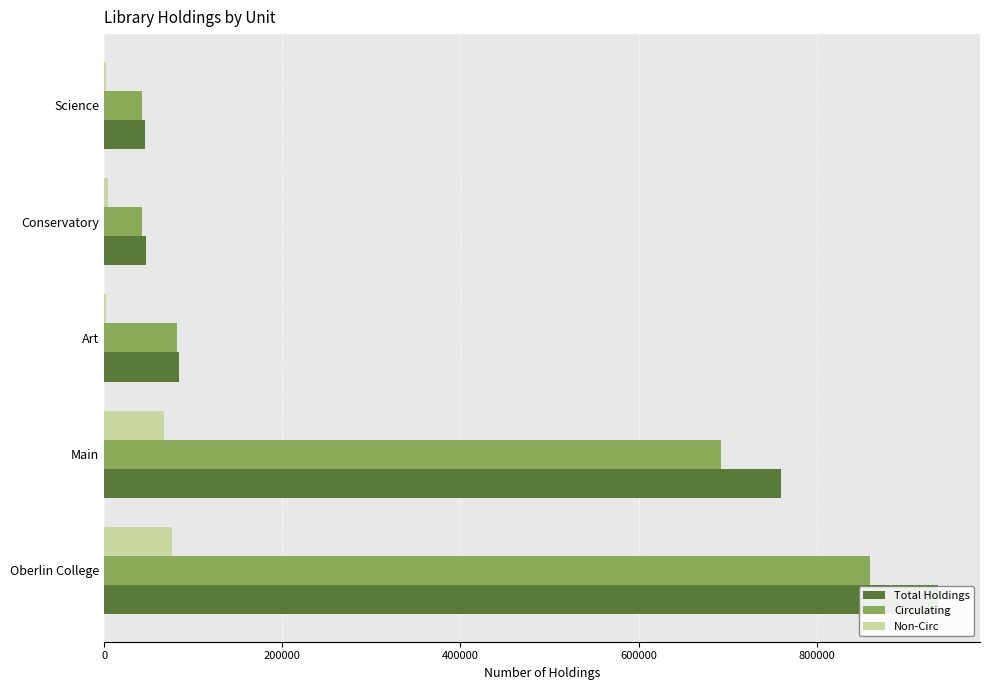

Reading right to left, transcribe all the data shown in this chart.

Total Holdings: 45698	47202	83825	759777	936502
Circulating: 43095	42945	81279	692531	859850
Non-Circ: 2603	4257	2546	67246	76652